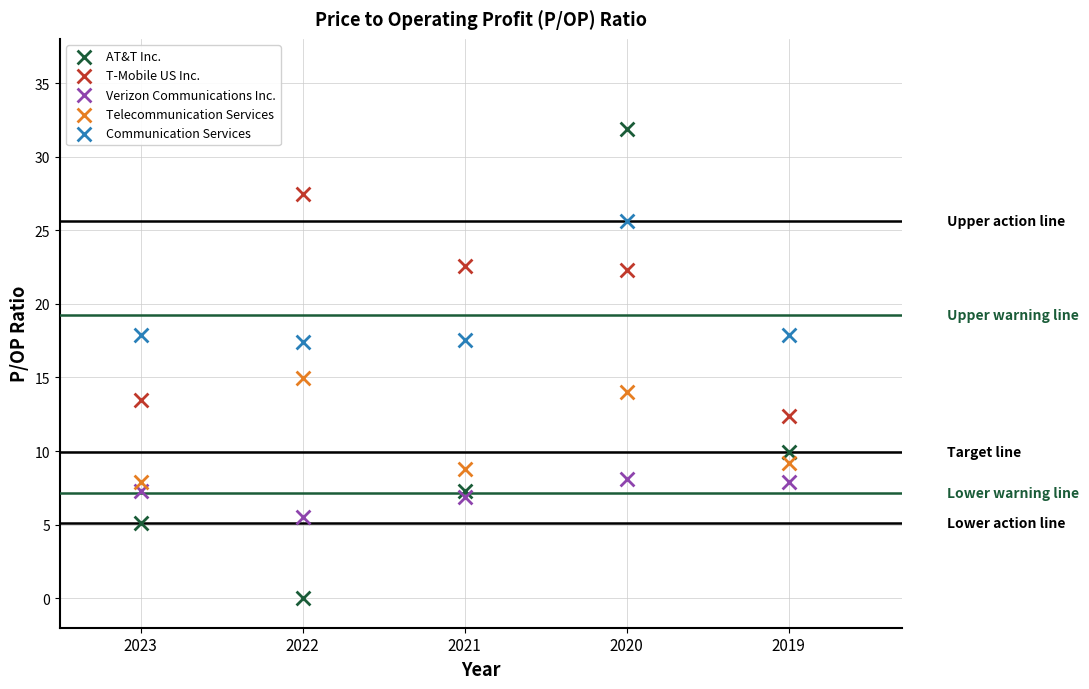

Which series contains the highest Y value?

AT&T Inc.